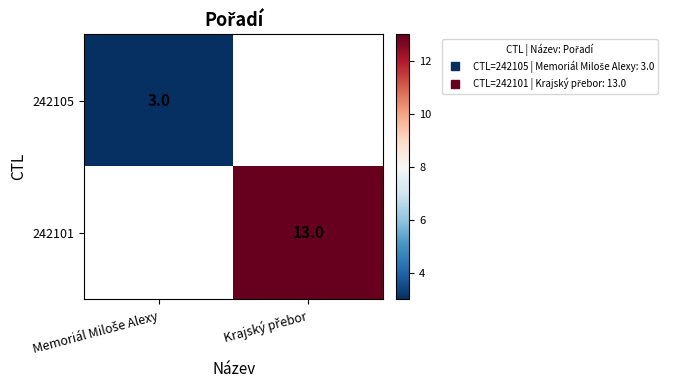

How many positive values does the 242105 series have?

1